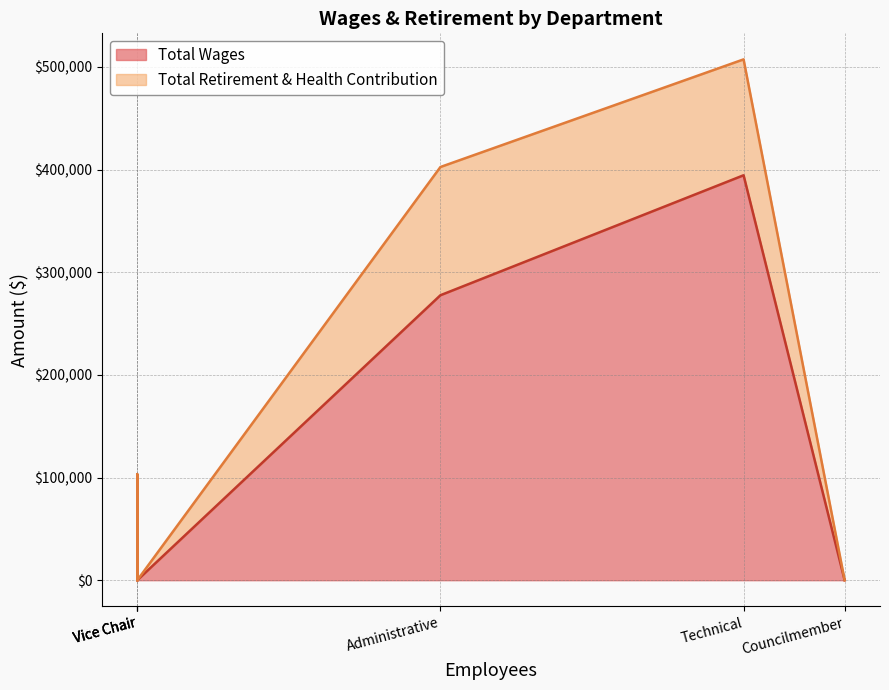

What is the greatest value displayed?

394393